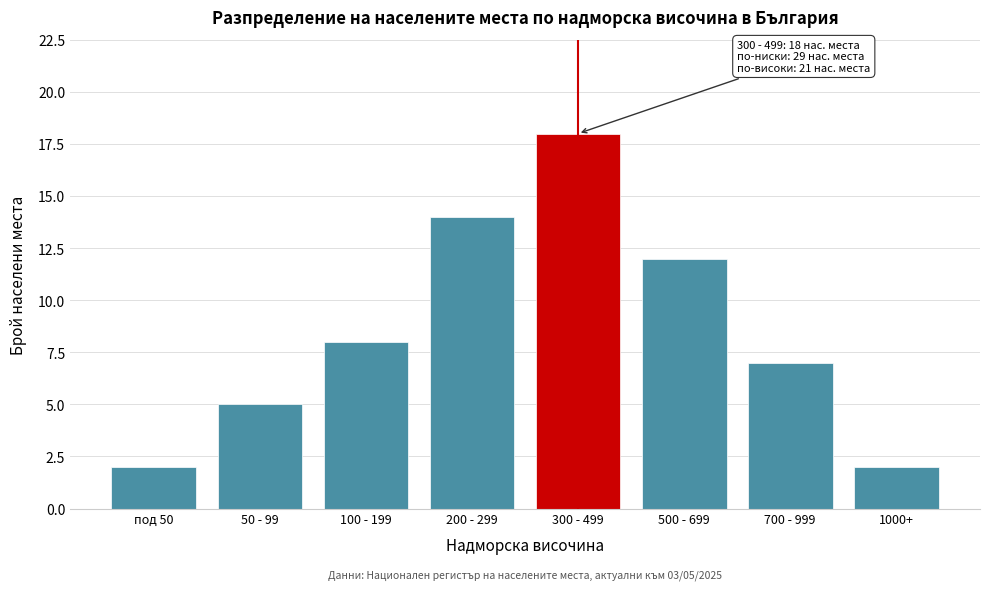

Reading right to left, list all the values displayed in this chart.

2	7	12	18	14	8	5	2